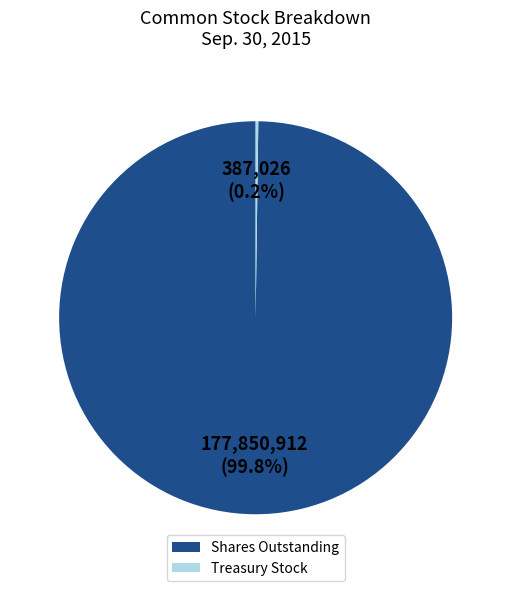

Which slice represents more than half of the pie?

Shares Outstanding